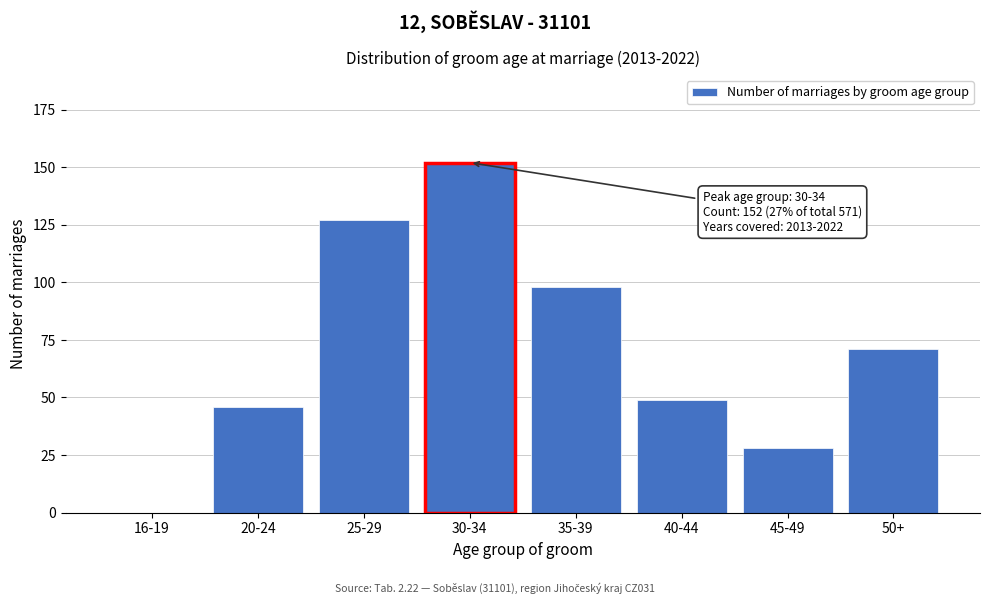

Reading left to right, transcribe all the data shown in this chart.

16-19=0	20-24=46	25-29=127	30-34=152	35-39=98	40-44=49	45-49=28	50+=71